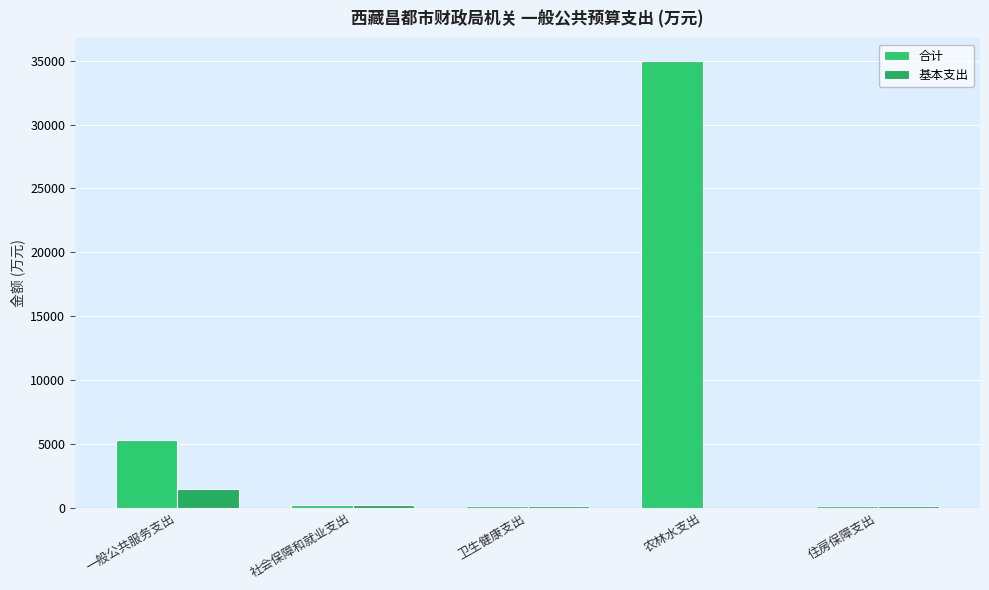

Rank the series at 社会保障和就业支出 from highest to lowest value.

合计, 基本支出